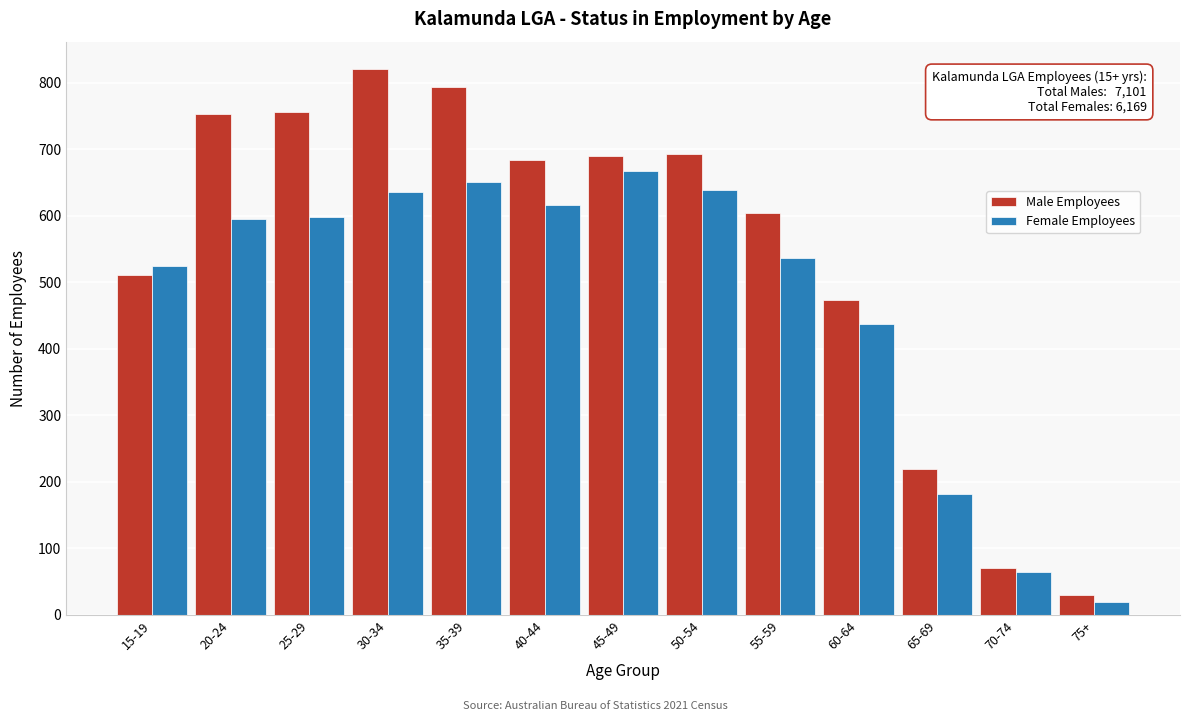

What is the sum of all Male Employees values?

7101